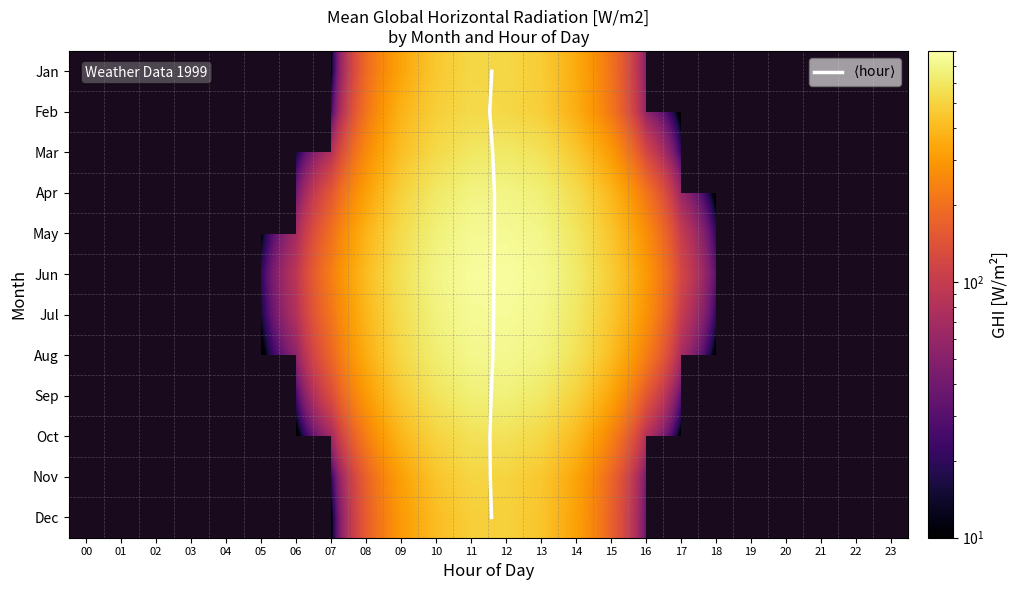

What is the difference between the maximum and minimum values in the Aug series?

720